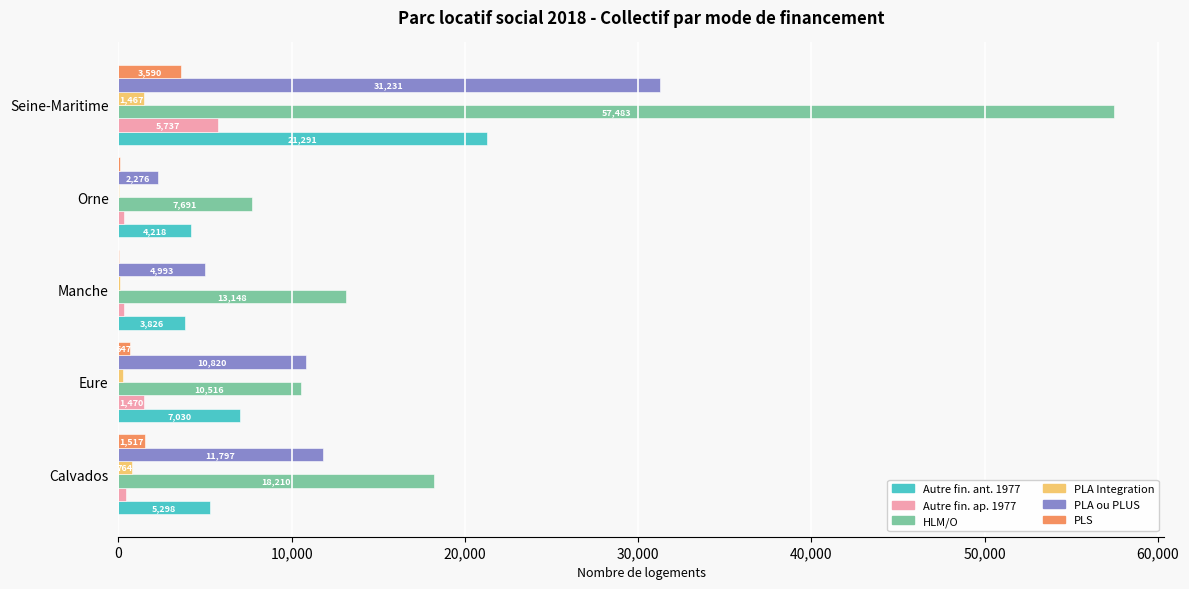

At which category is the sum across all series the highest?

Seine-Maritime